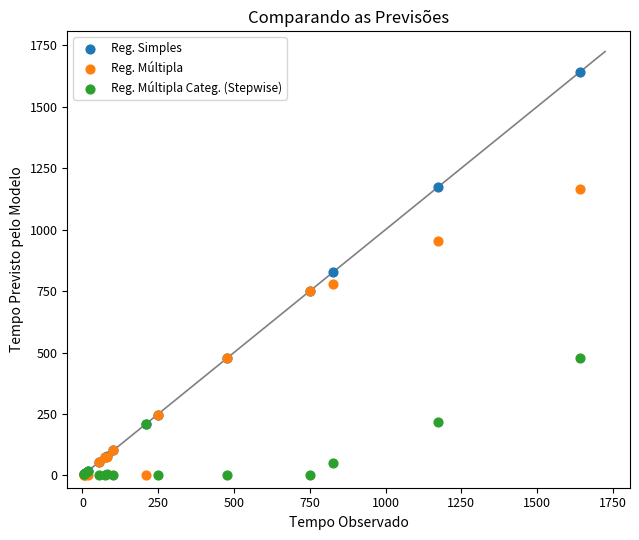

What are all the series names shown in the legend?

Reg. Simples, Reg. Múltipla, Reg. Múltipla Categ. (Stepwise)